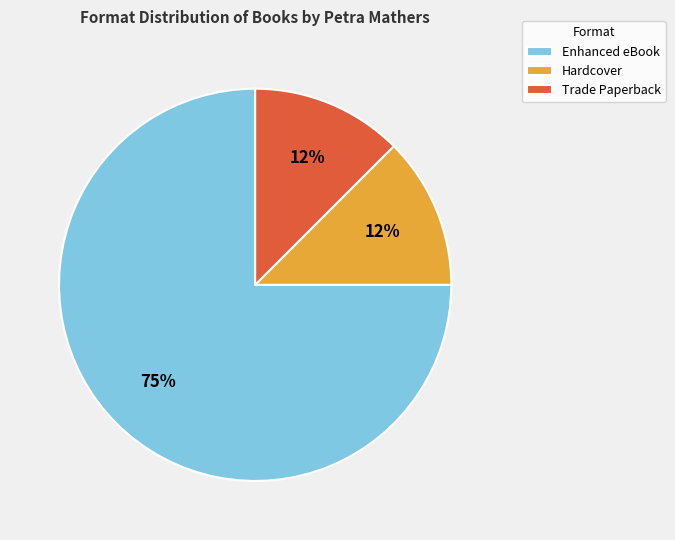

The Hardcover slice represents 19% of the pie. True or false?

False